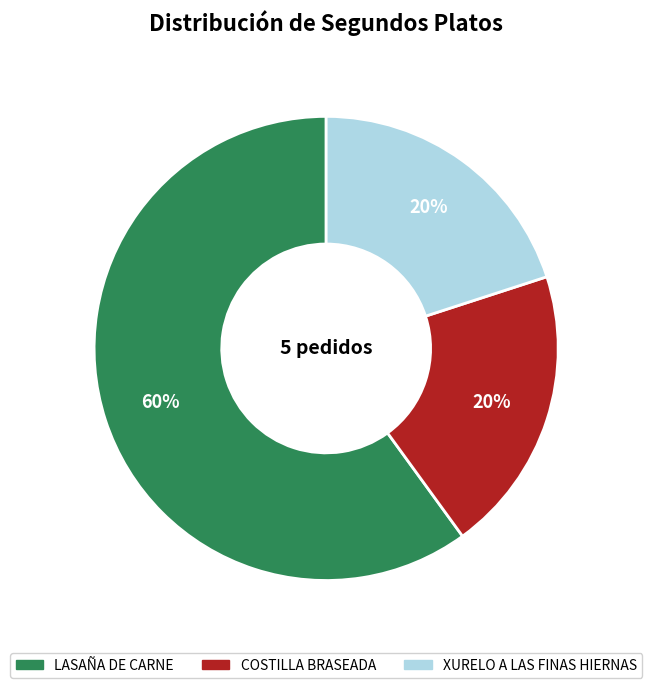

Which slice represents more than half of the pie?

LASAÑA DE CARNE